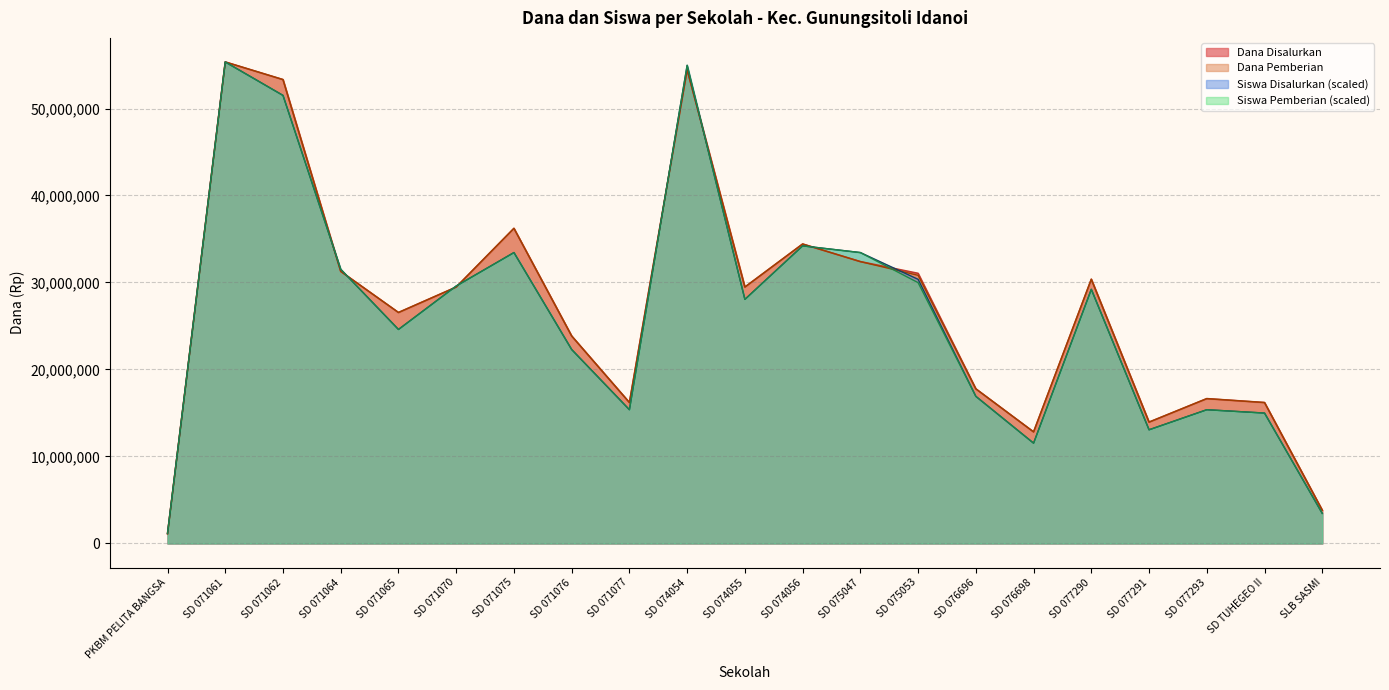

Which has a higher value, SD 077293 or SD 075053?

SD 075053